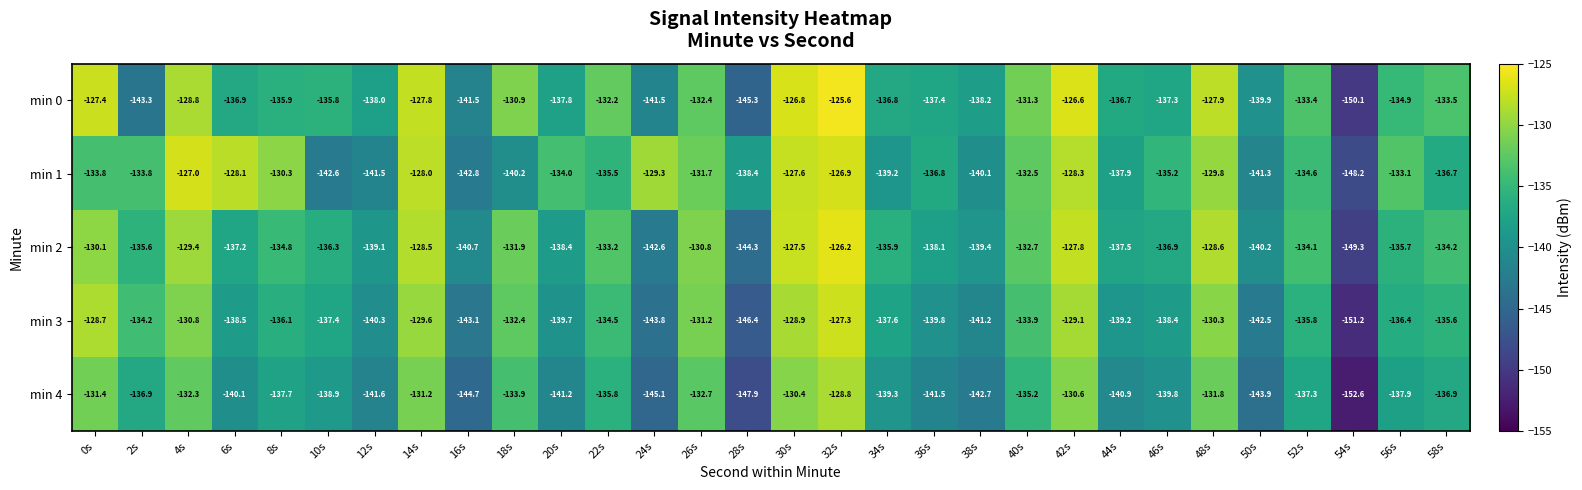

Which category has the lowest value across all series?

54s